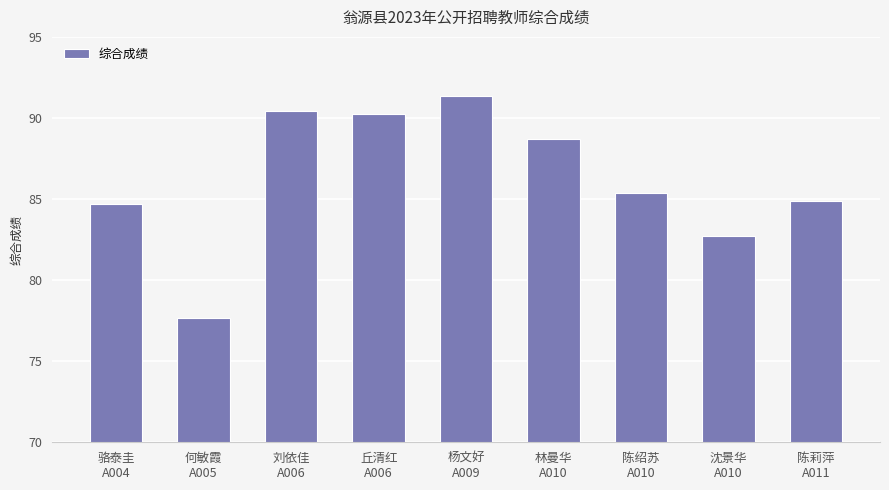

The chart shows a value of 82.7 at 沈景华
A010. True or false?

True